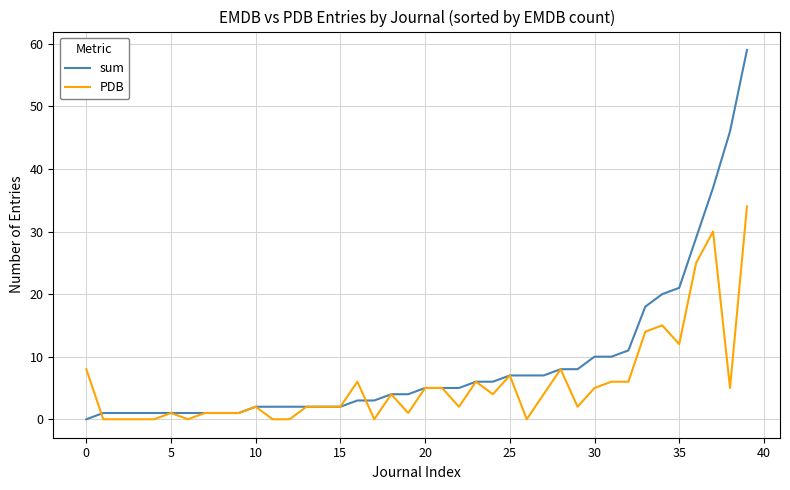

What is the sum of all sum values?

360